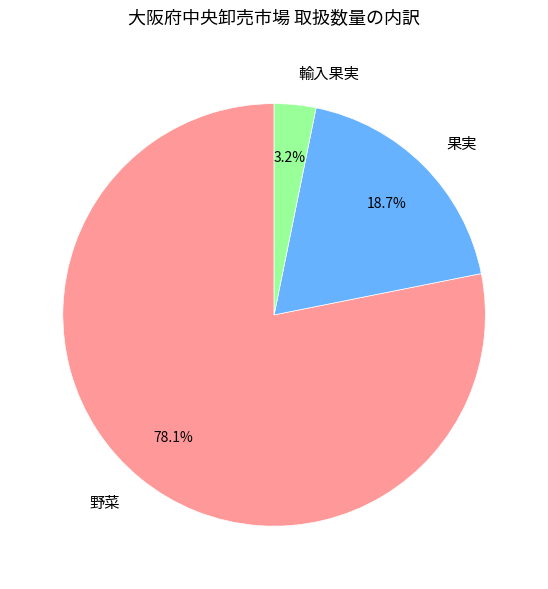

Does 野菜 account for over 50% of the chart?

Yes